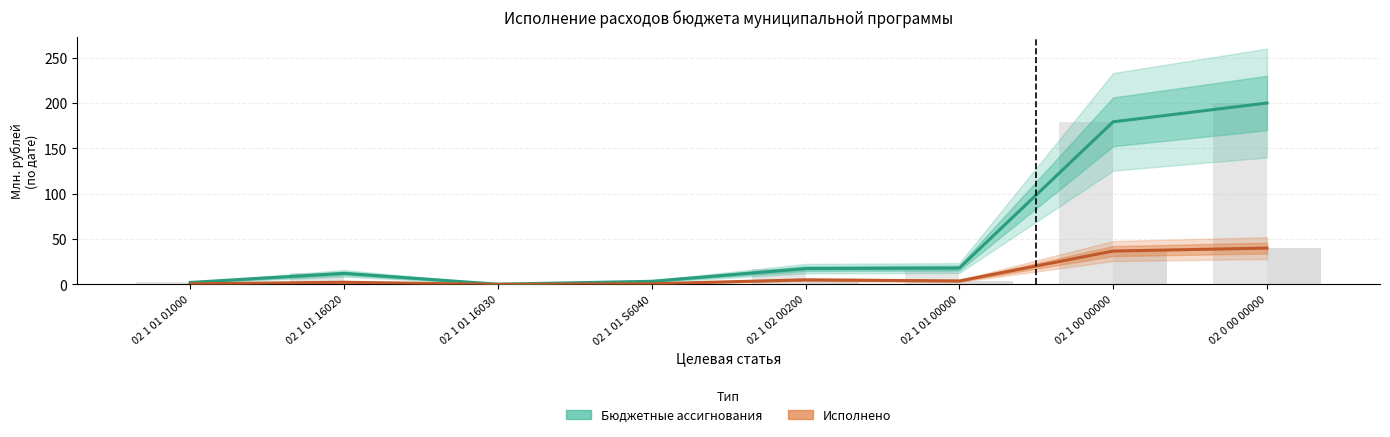

Which category has the highest value across all series?

02 0 00 00000